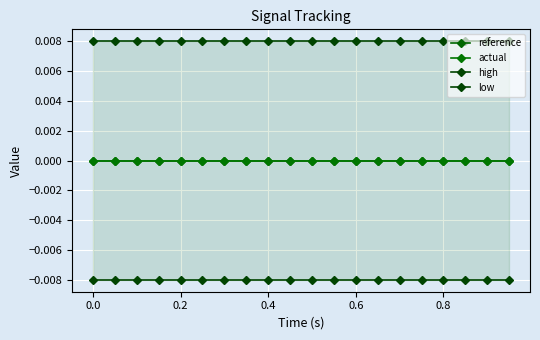

List the series in order of their peak value, lowest first.

low, reference, actual, high